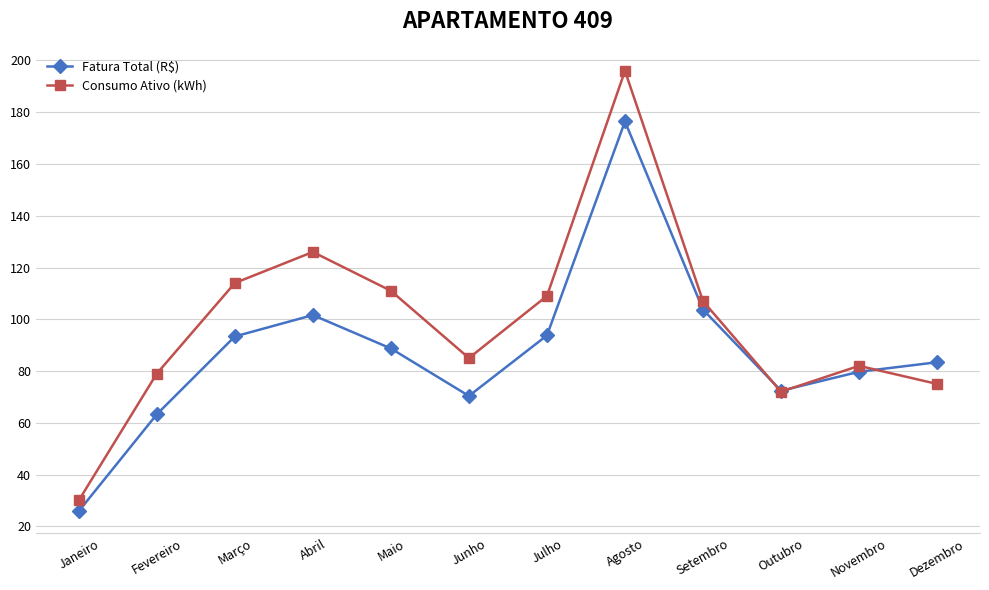

What is the value of the Fatura Total (R$) point at the 4th from the left?

101.6